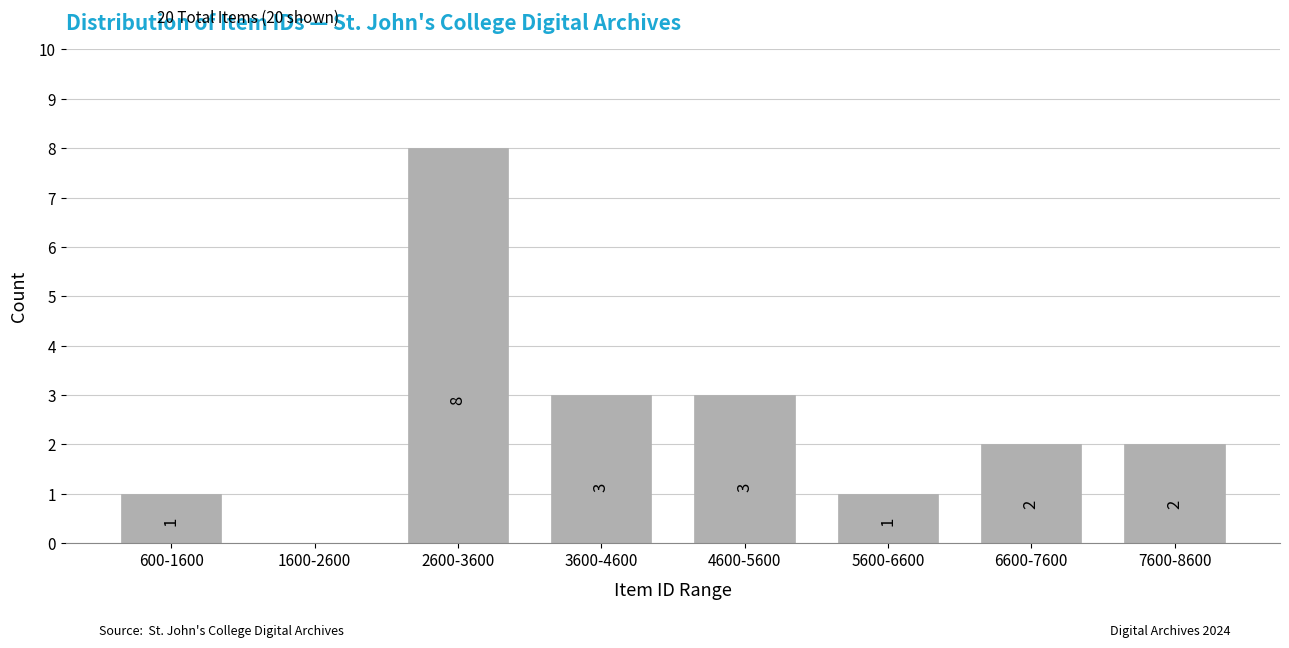

Reading left to right, extract all data points from this chart.

600-1600=1	1600-2600=0	2600-3600=8	3600-4600=3	4600-5600=3	5600-6600=1	6600-7600=2	7600-8600=2